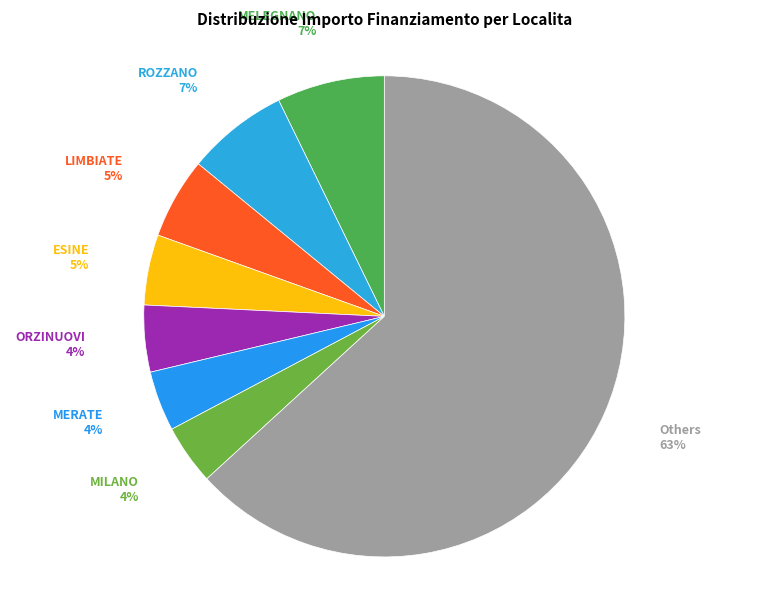

Combined, do ORZINUOVI and MERATE account for over 50%?

No